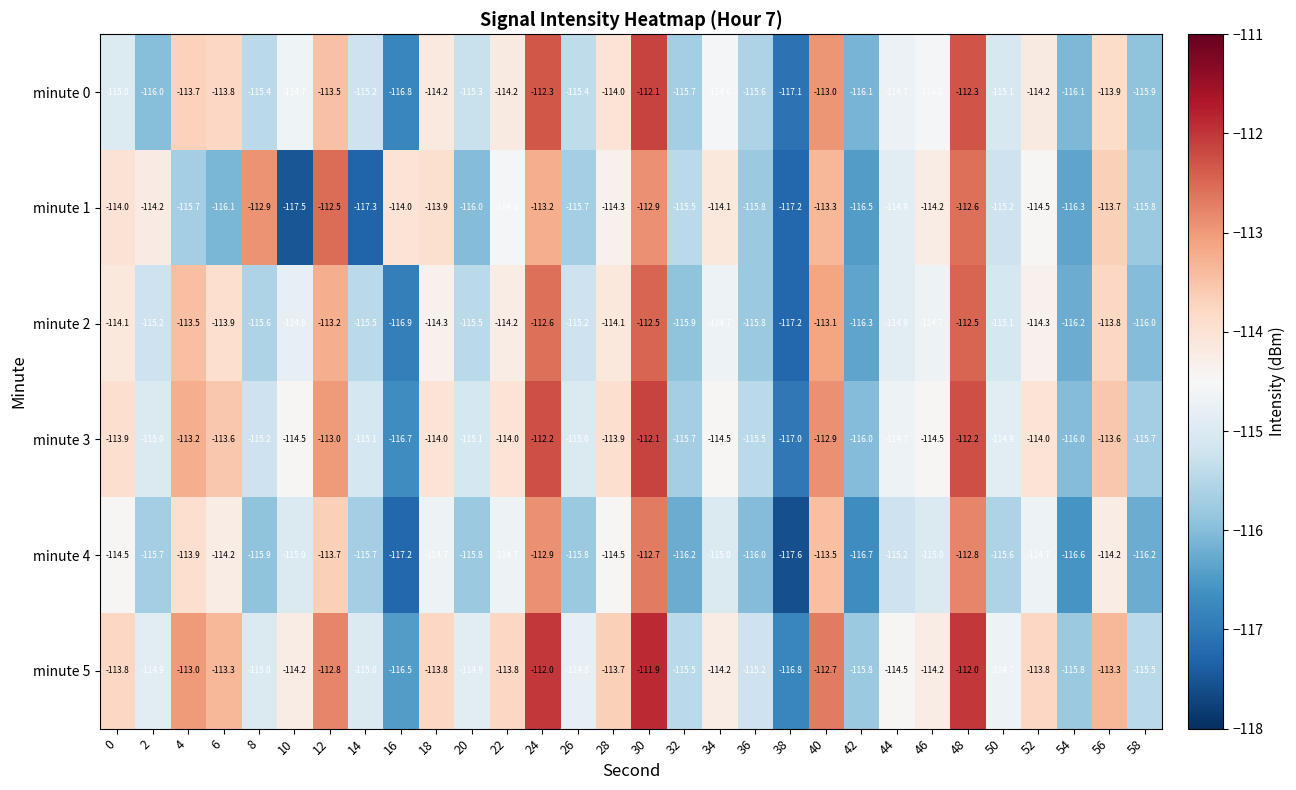

At how many categories does at least one series exceed -117?

30